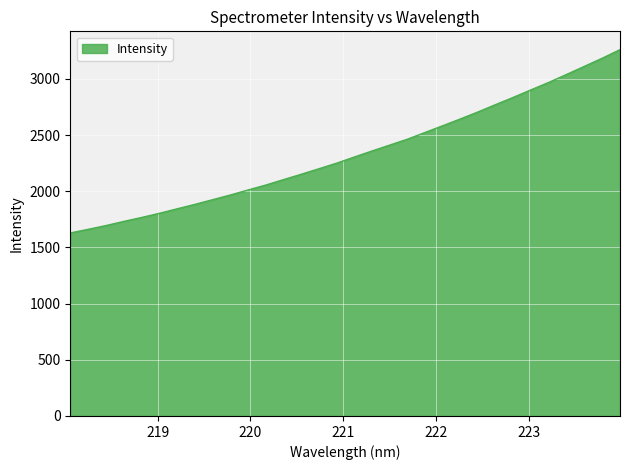

What is the smallest value displayed?

1629.1